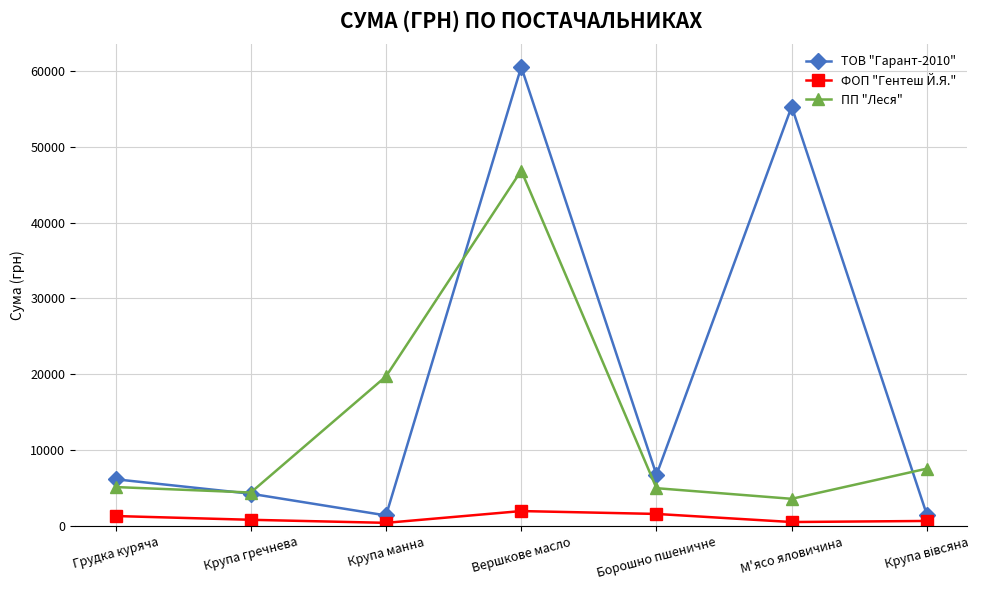

Where is ТОВ "Гарант-2010" nearest to the value 30965?

Борошно пшеничне